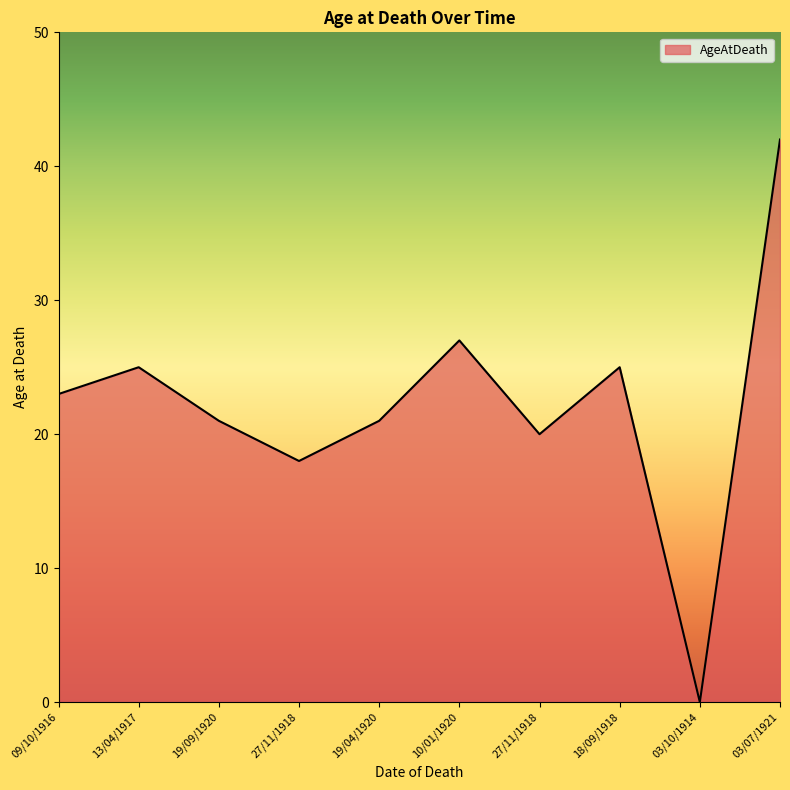

How many lines are shown in the chart?

1